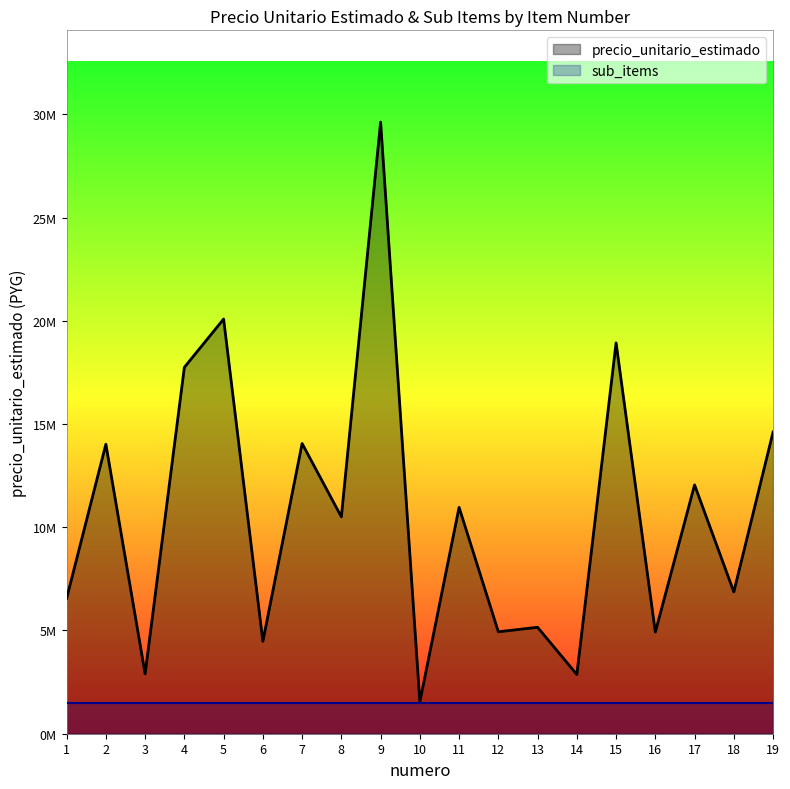

Reading left to right, what are all the values shown in this chart?

1=6557292	2=14022070	3=2898383	4=17747349	5=20085713	6=4474028	7=14057487	8=10505239	9=29625554	10=1541476	11=10965386	12=4937777	13=5155463	14=2868976	15=18930619	16=4920181	17=12051512	18=6868938	19=14611254